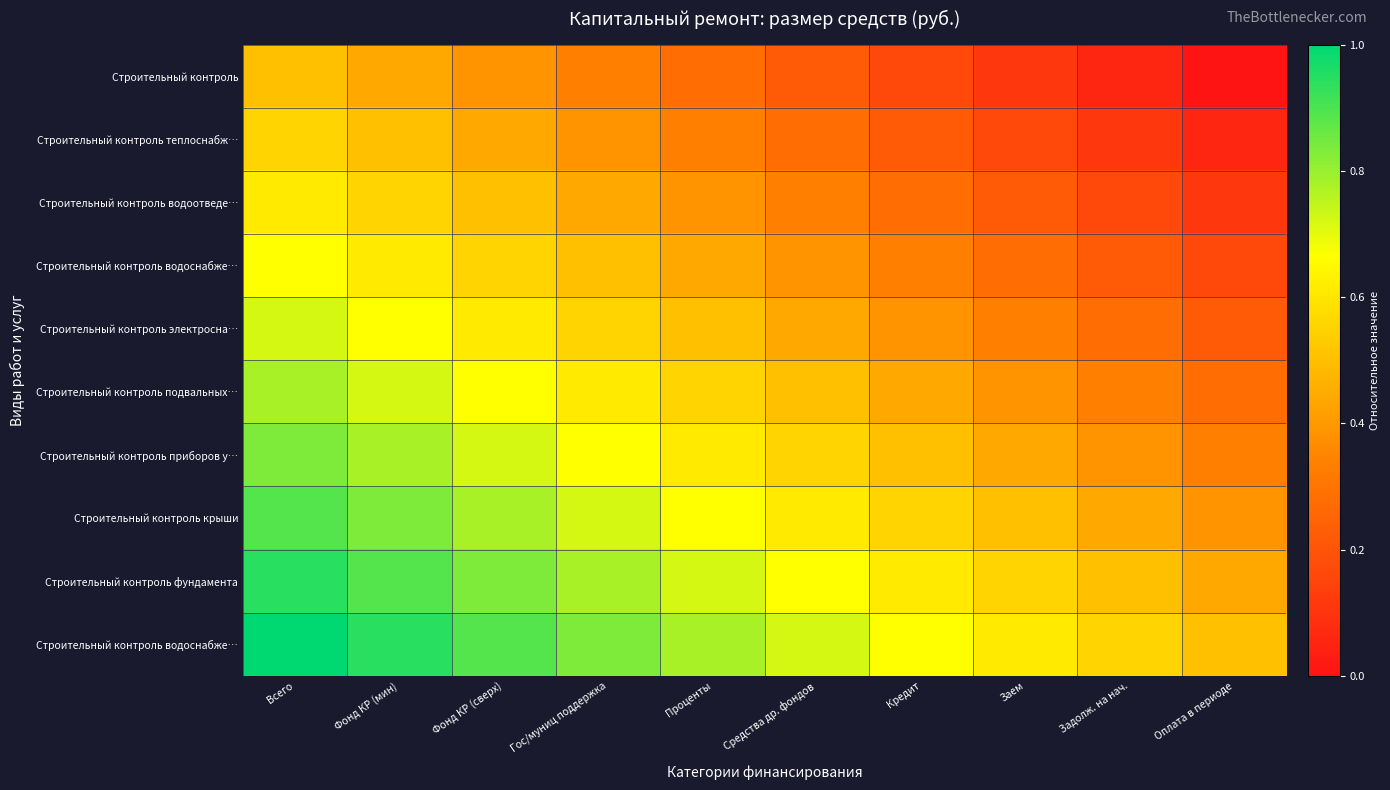

What is the total value across all series at Проценты?

5.3